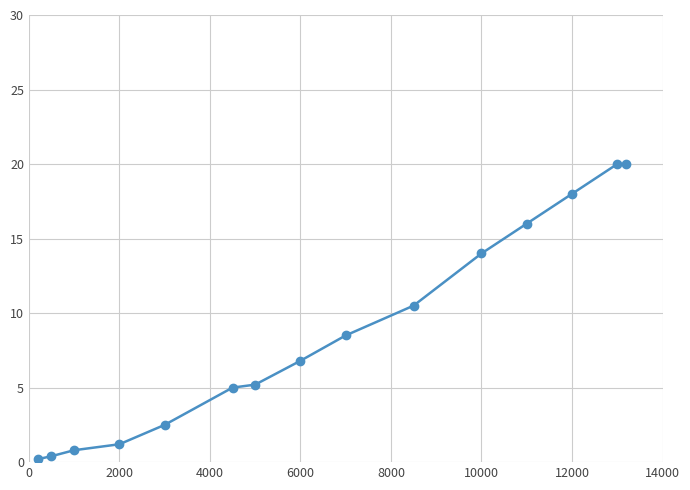

Does the chart have visible grid lines?

Yes